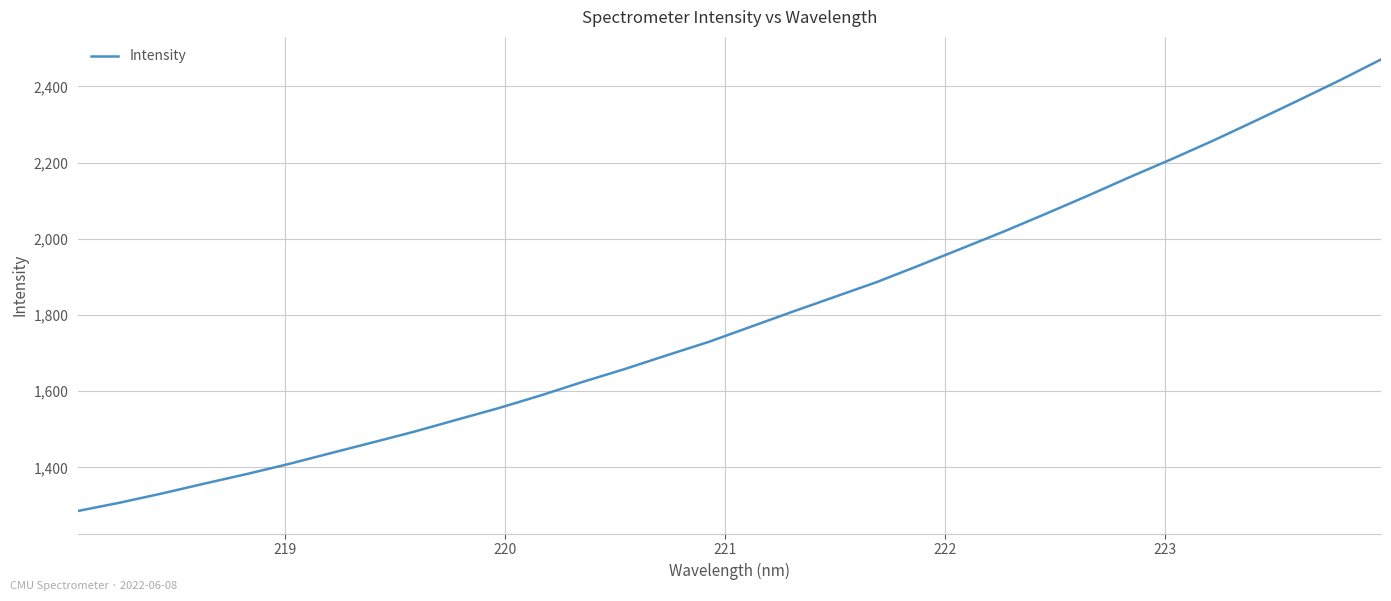

What is the maximum value shown in the chart?

2470.9